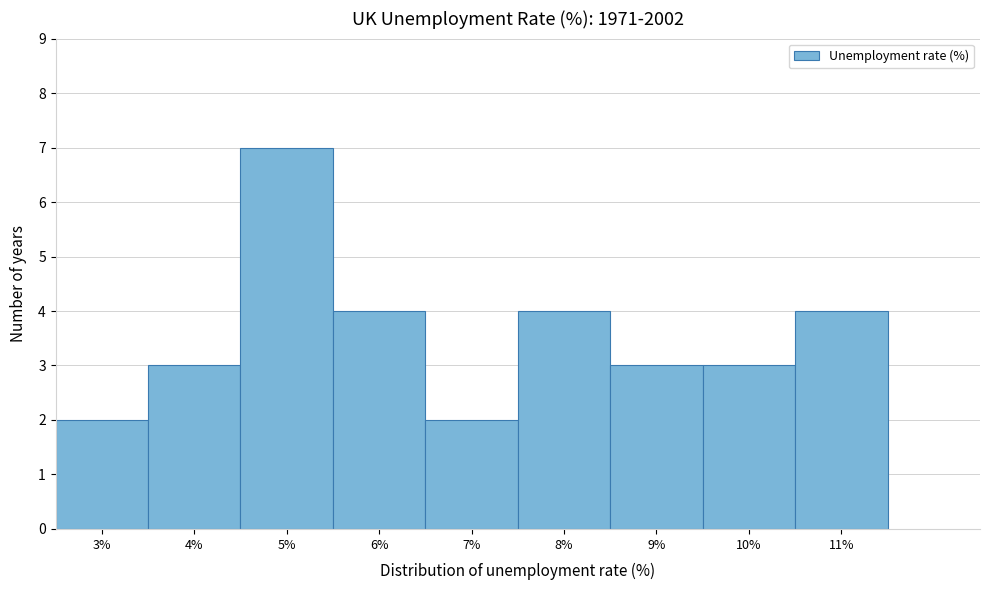

Reading right to left, transcribe all the data shown in this chart.

4	3	3	4	2	4	7	3	2